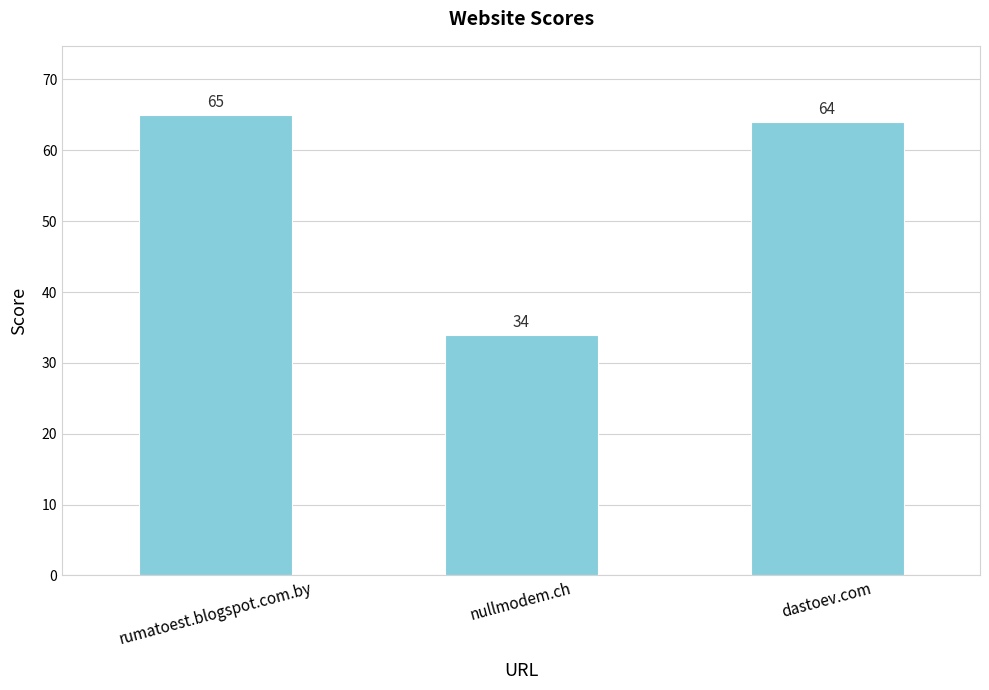

Which category has the lowest value across all series?

nullmodem.ch